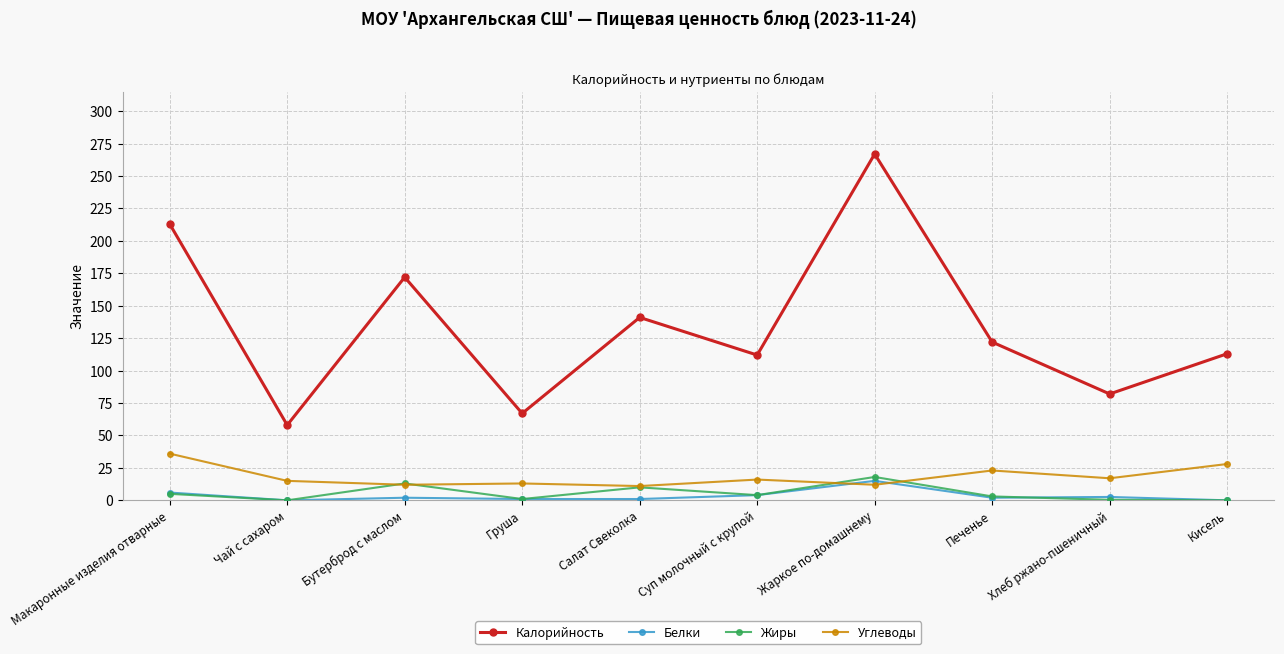

What is the label of the 9th point from the right?

Чай с сахаром